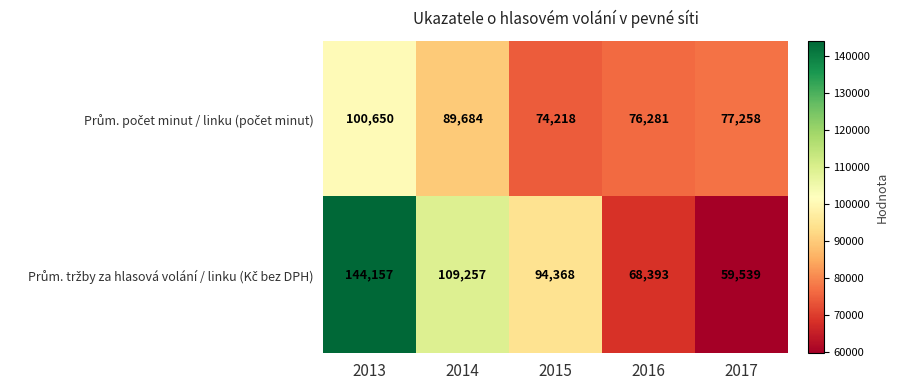

What is the greatest value displayed?

144157